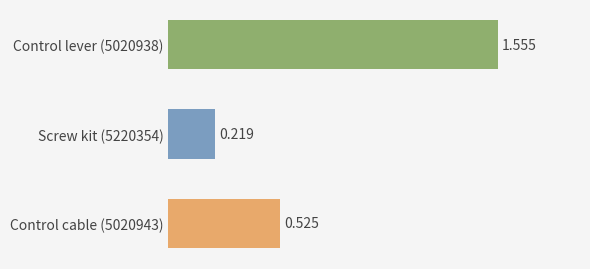

Rank the categories by value from lowest to highest.

Screw kit (5220354), Control cable (5020943), Control lever (5020938)